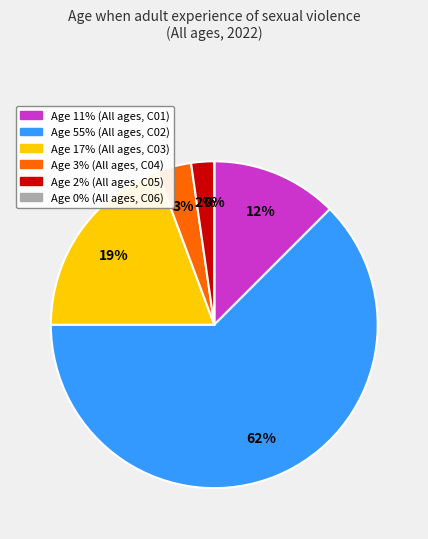

Count the number of slices in the pie.

6